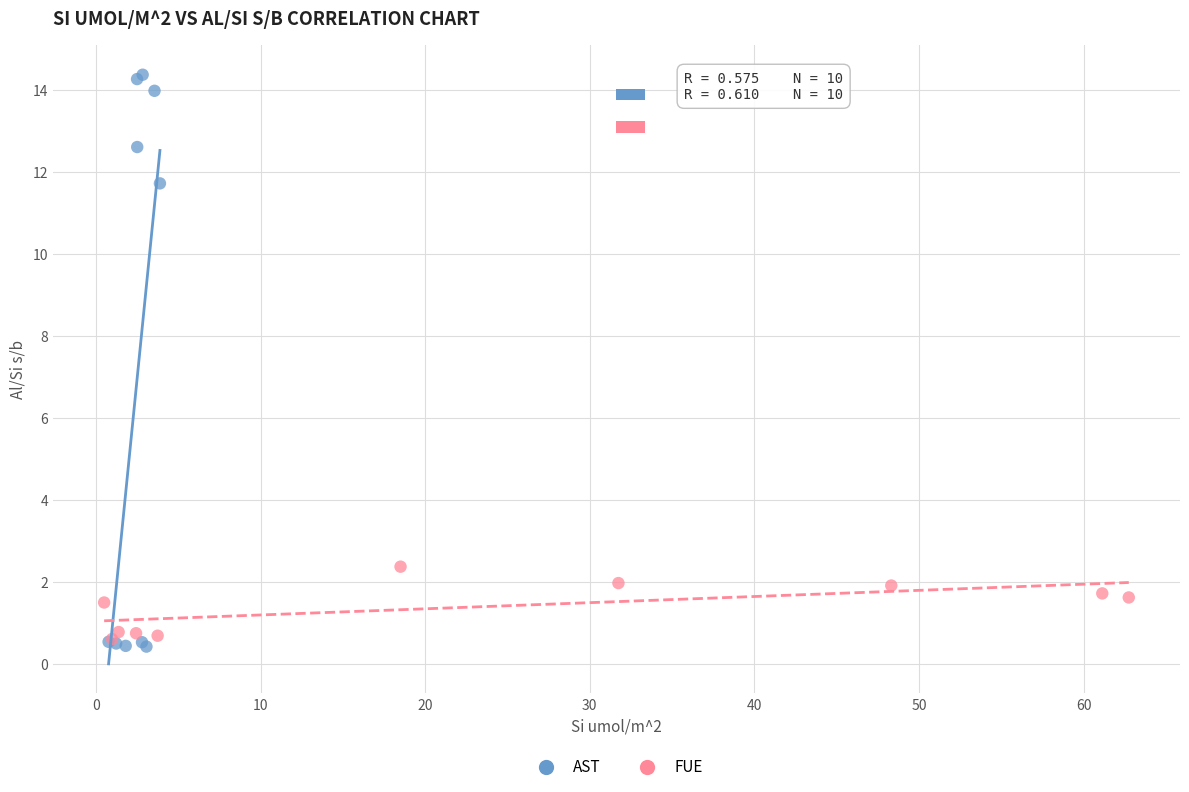

Which series contains the highest Y value?

AST